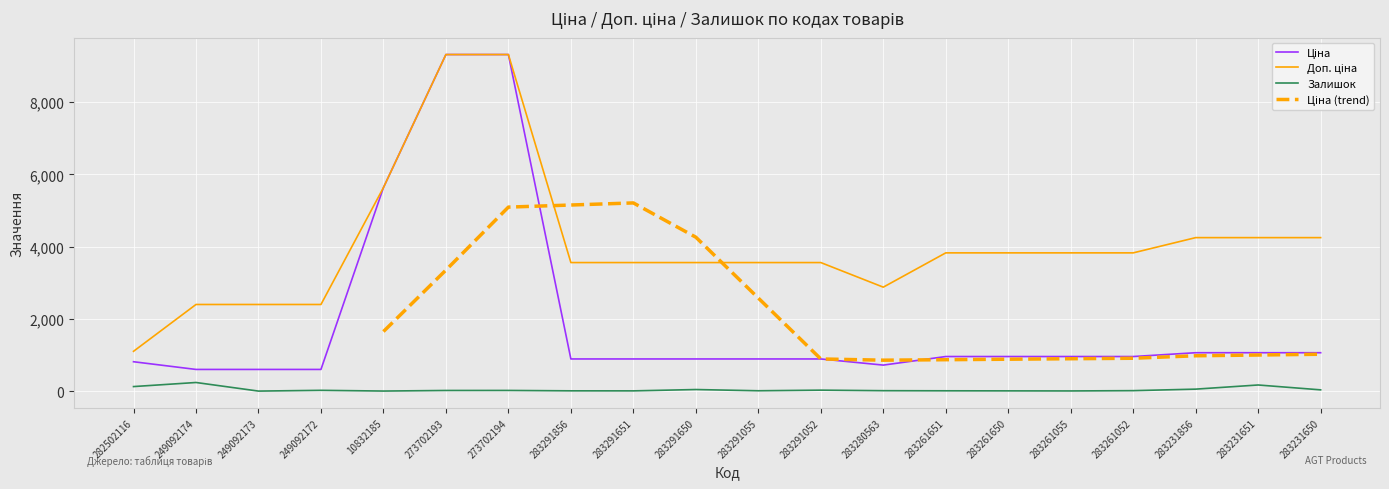

List the series in order of their overall mean, lowest first.

Залишок, Ціна, Доп. ціна